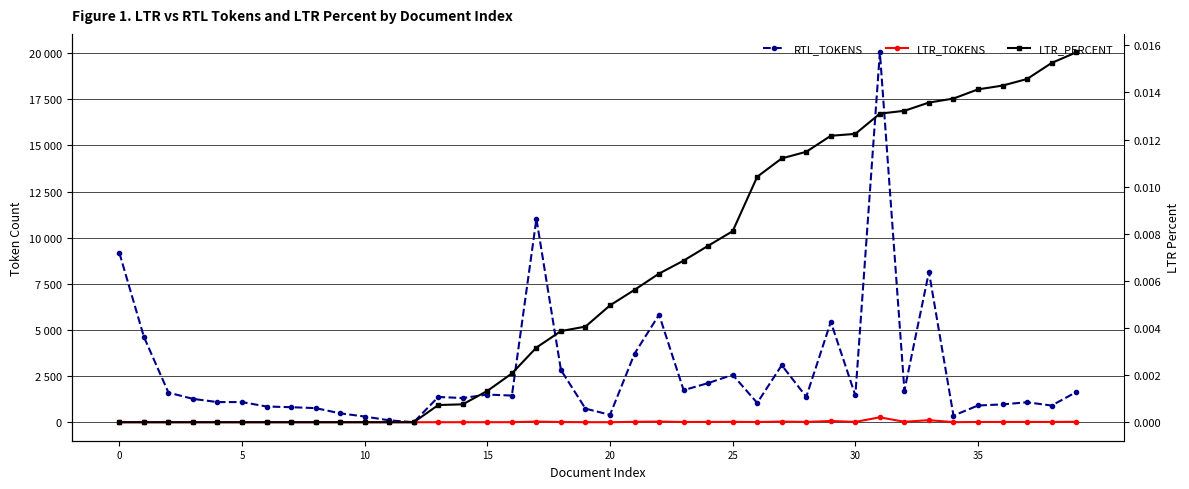

The value of RTL_TOKENS at 15 is 1499.0. True or false?

True